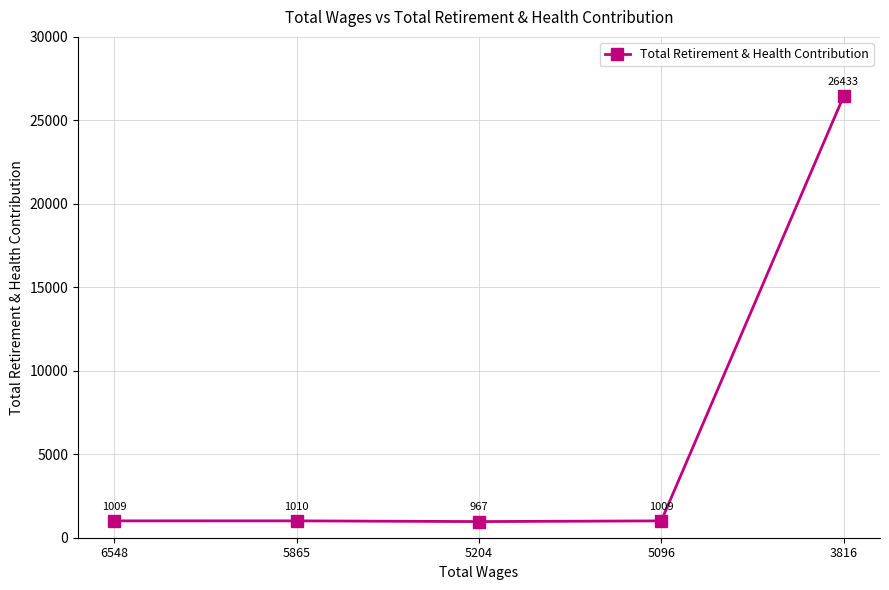

How many points are higher than both their immediate neighbors (excluding endpoints)?

1